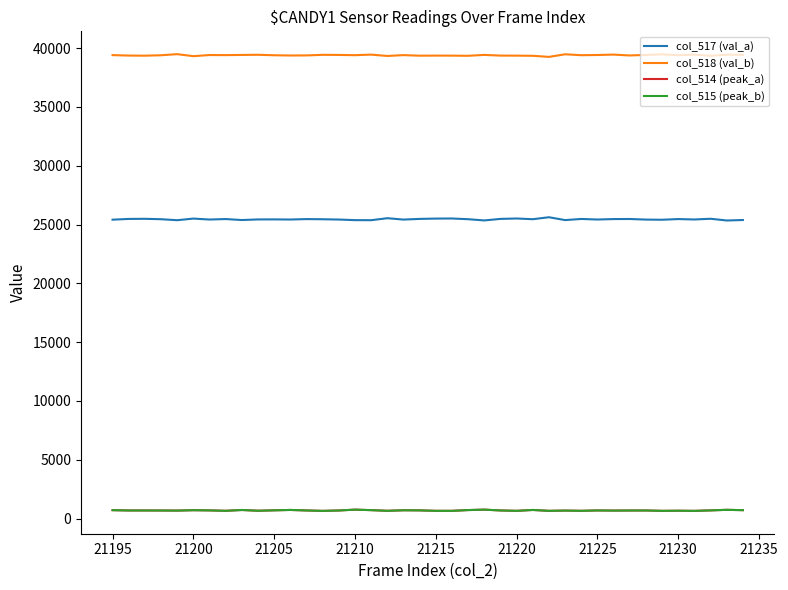

Which series has the largest total across all categories?

col_518 (val_b)